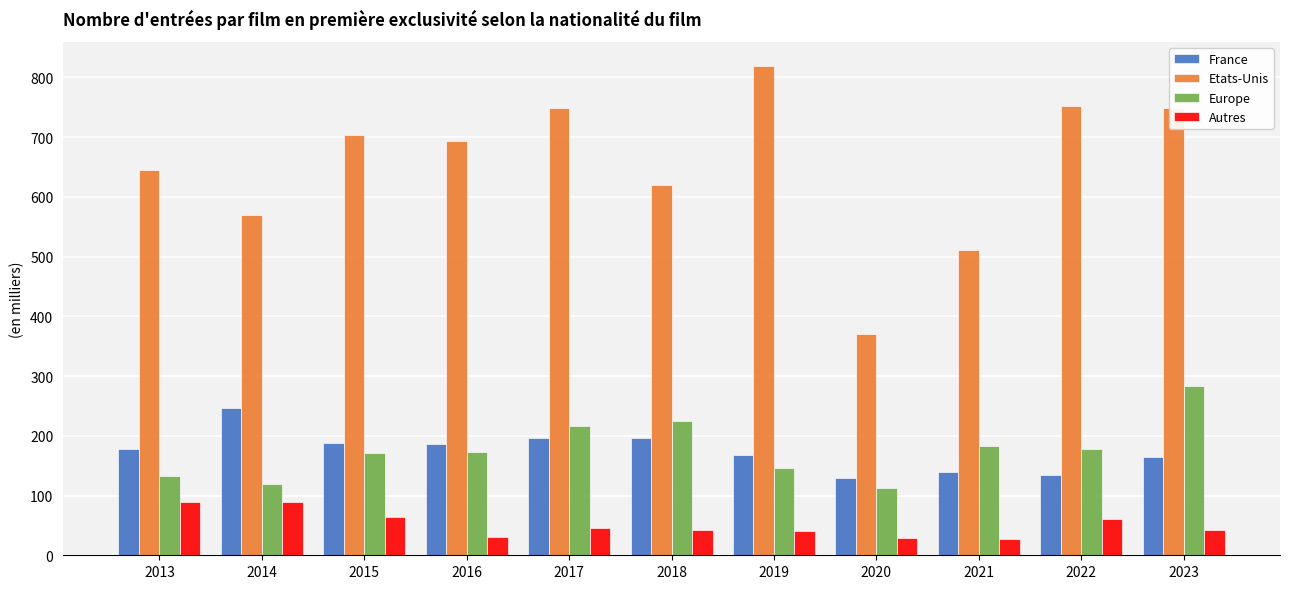

What is the spread (max minus min) of values at 2016?

663.5